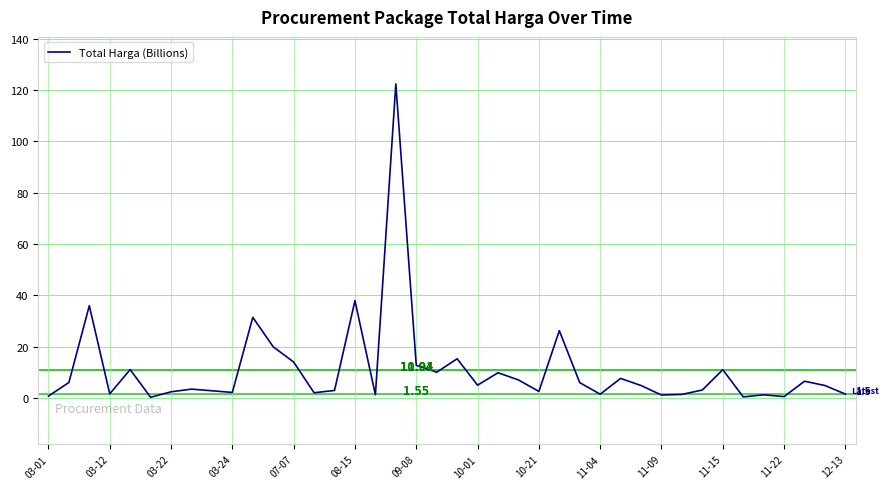

What is the minimum value shown in the chart?

0.2